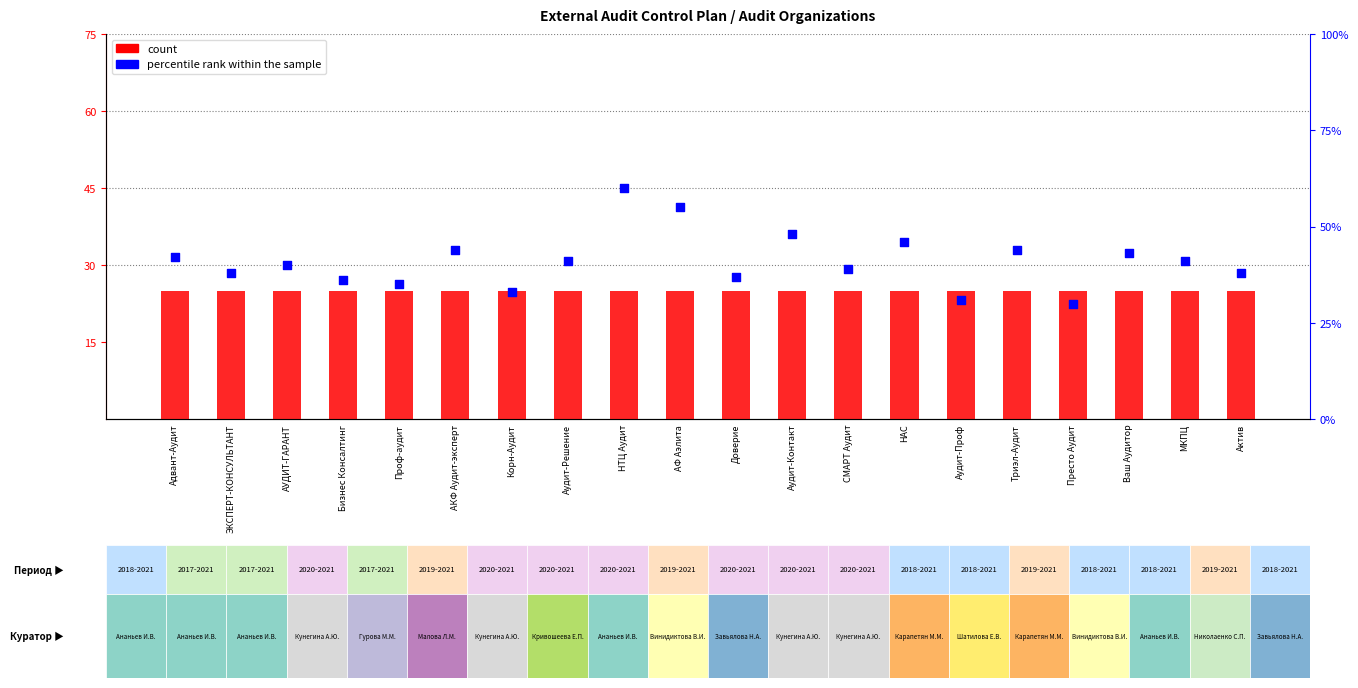

Which series contains the highest Y value?

percentile rank within the sample